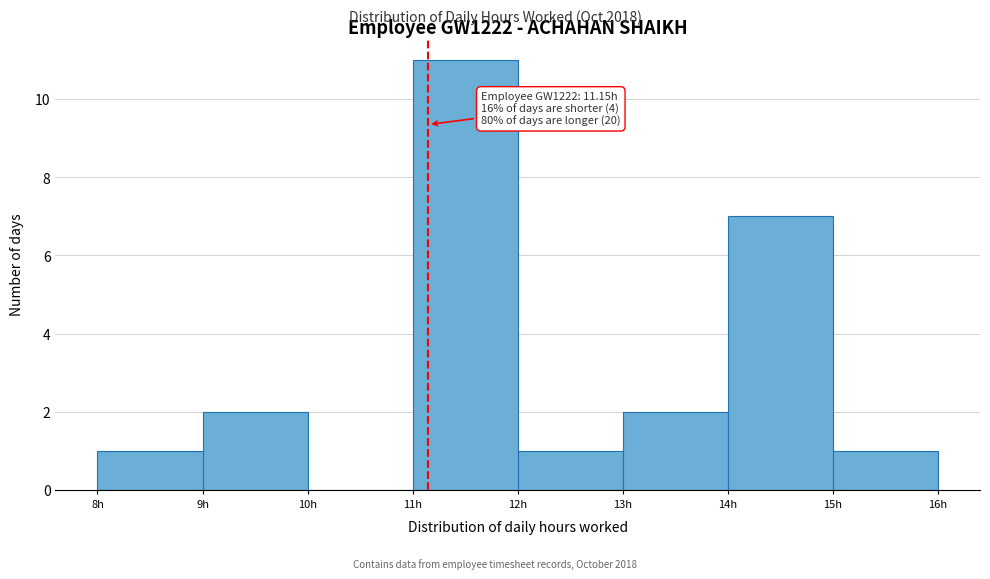

Which range on the x-axis has the tallest bar?

11 to 12